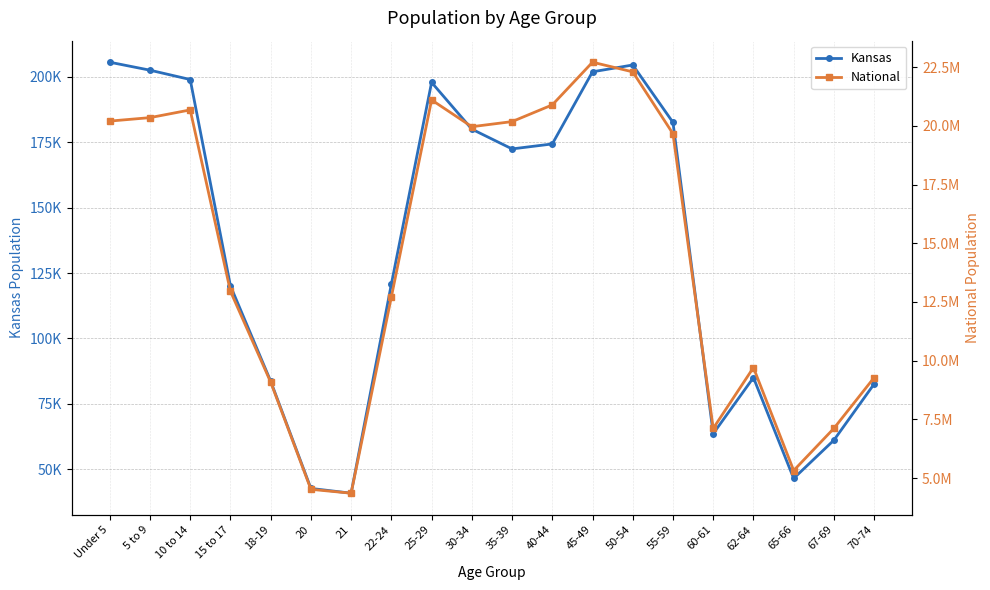

At how many categories does at least one series exceed 7652076?

15